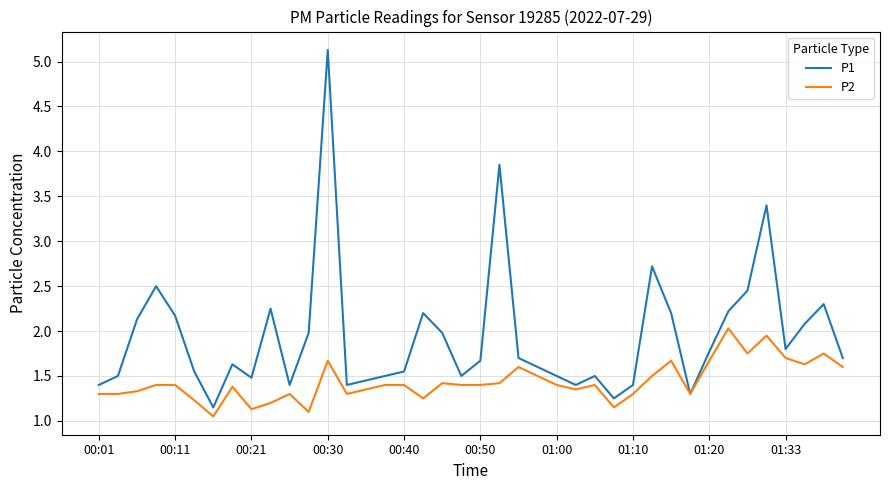

Rank the series by their maximum value, from highest to lowest.

P1, P2